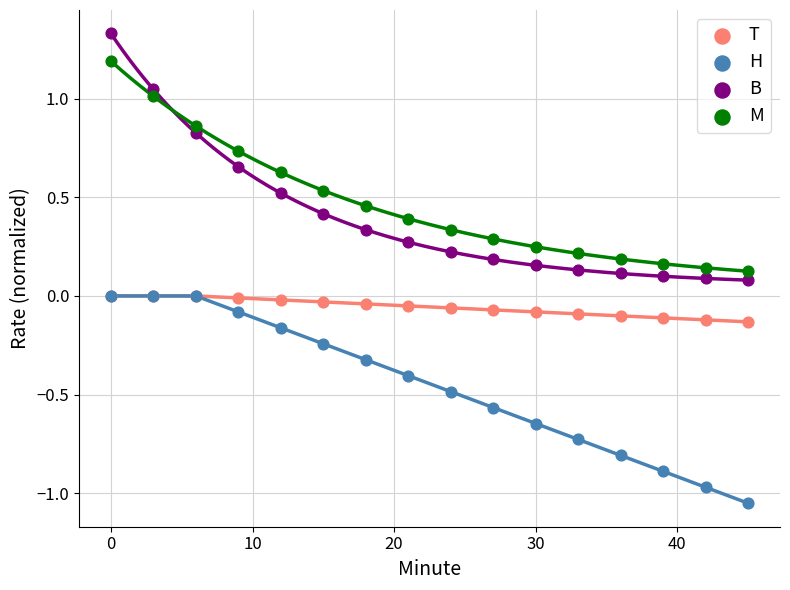

Which series reaches the minimum Y coordinate?

H